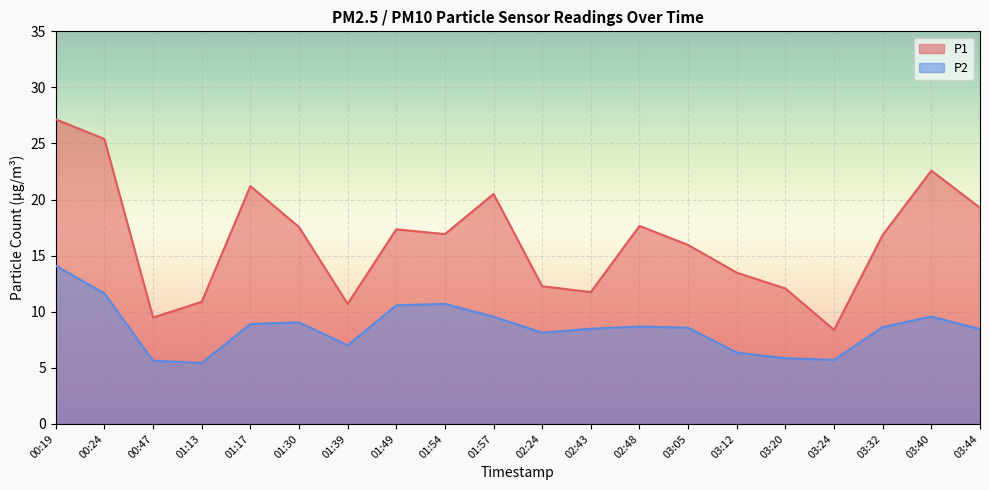

What is the difference between the second highest and second lowest values in the P1 series?

15.9